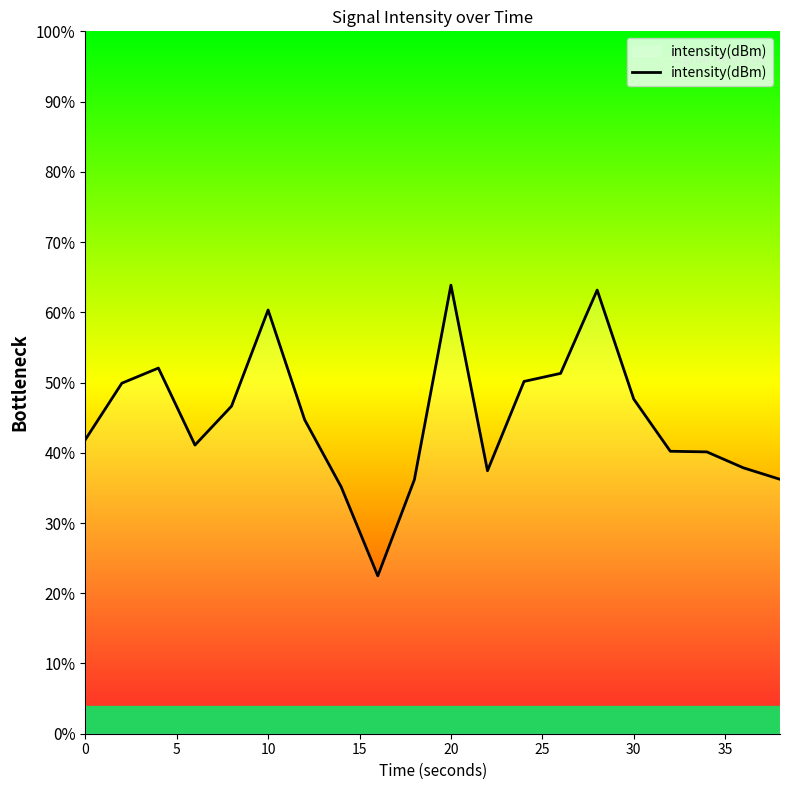

What is the difference between the maximum and minimum values?

41.4